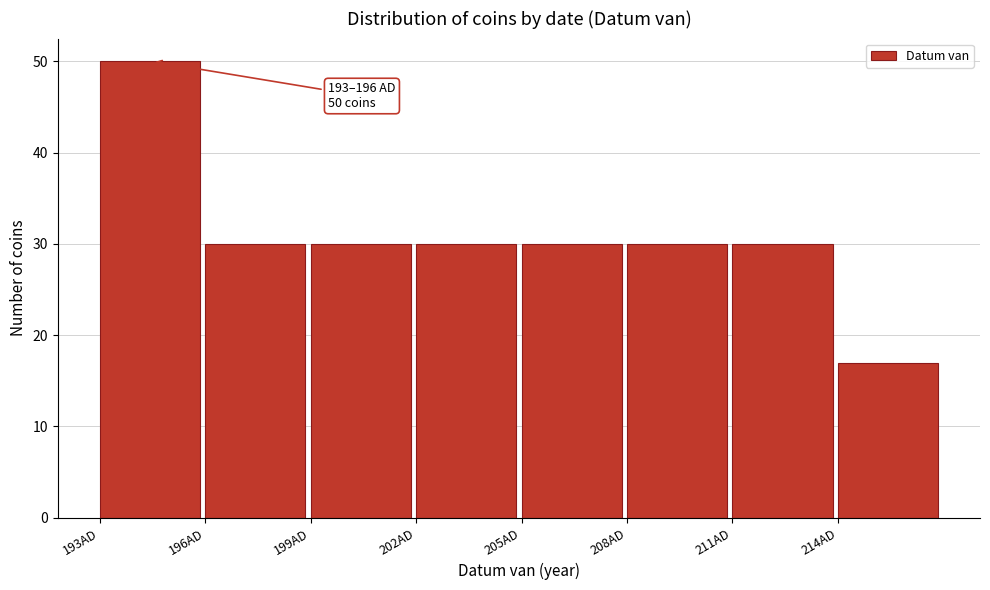

Which range on the x-axis has the tallest bar?

193 to 196